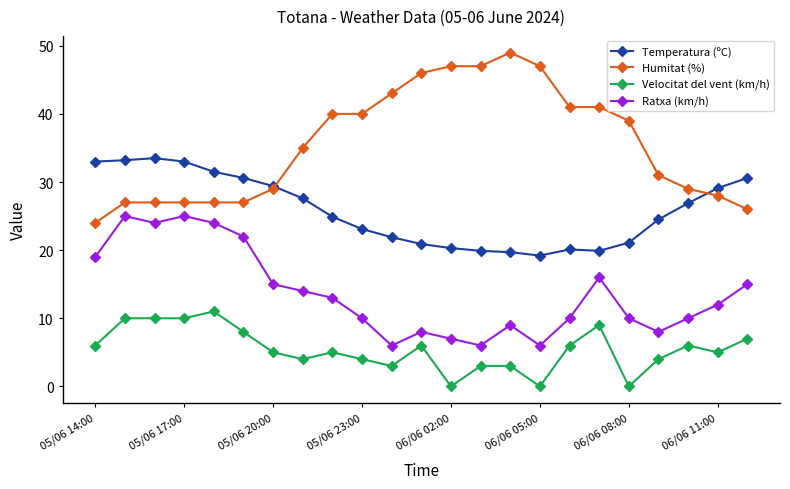

True or false: Humitat (%) and Ratxa (km/h) cross at least once.

False